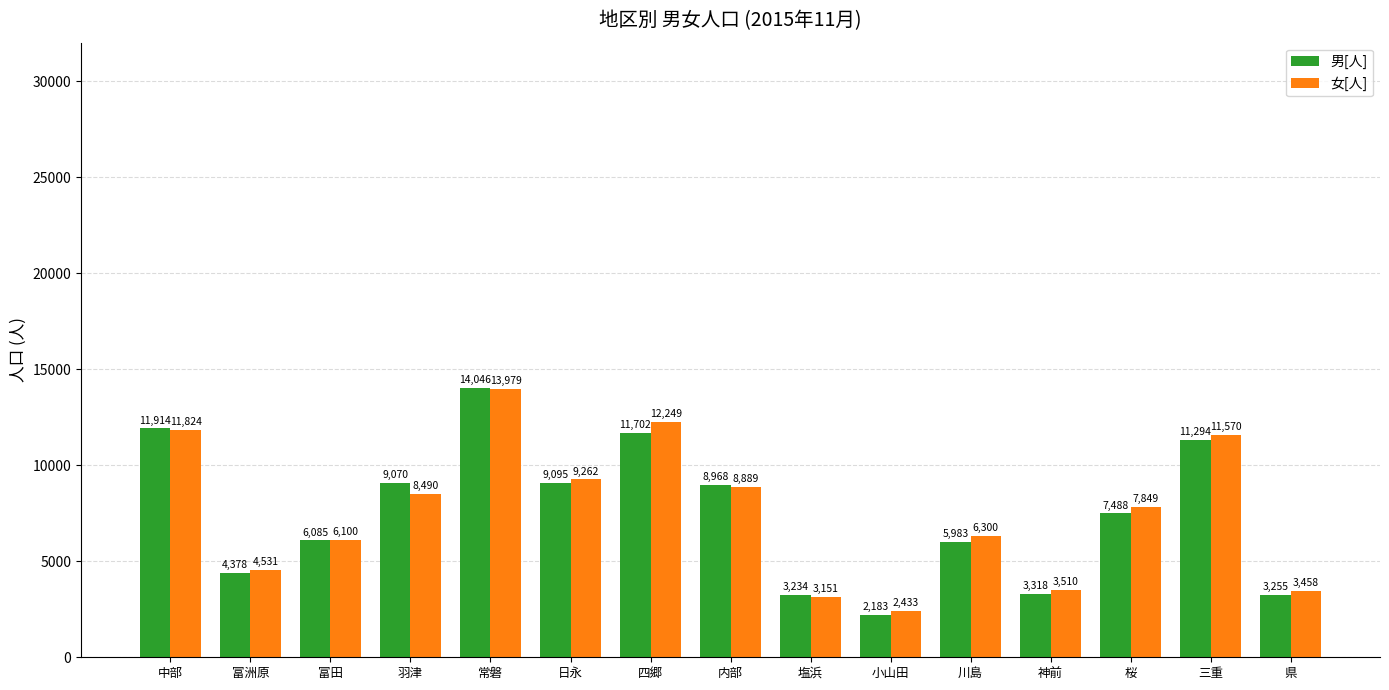

What value does the 女[人] series have at 富田, to the nearest 50?

6100